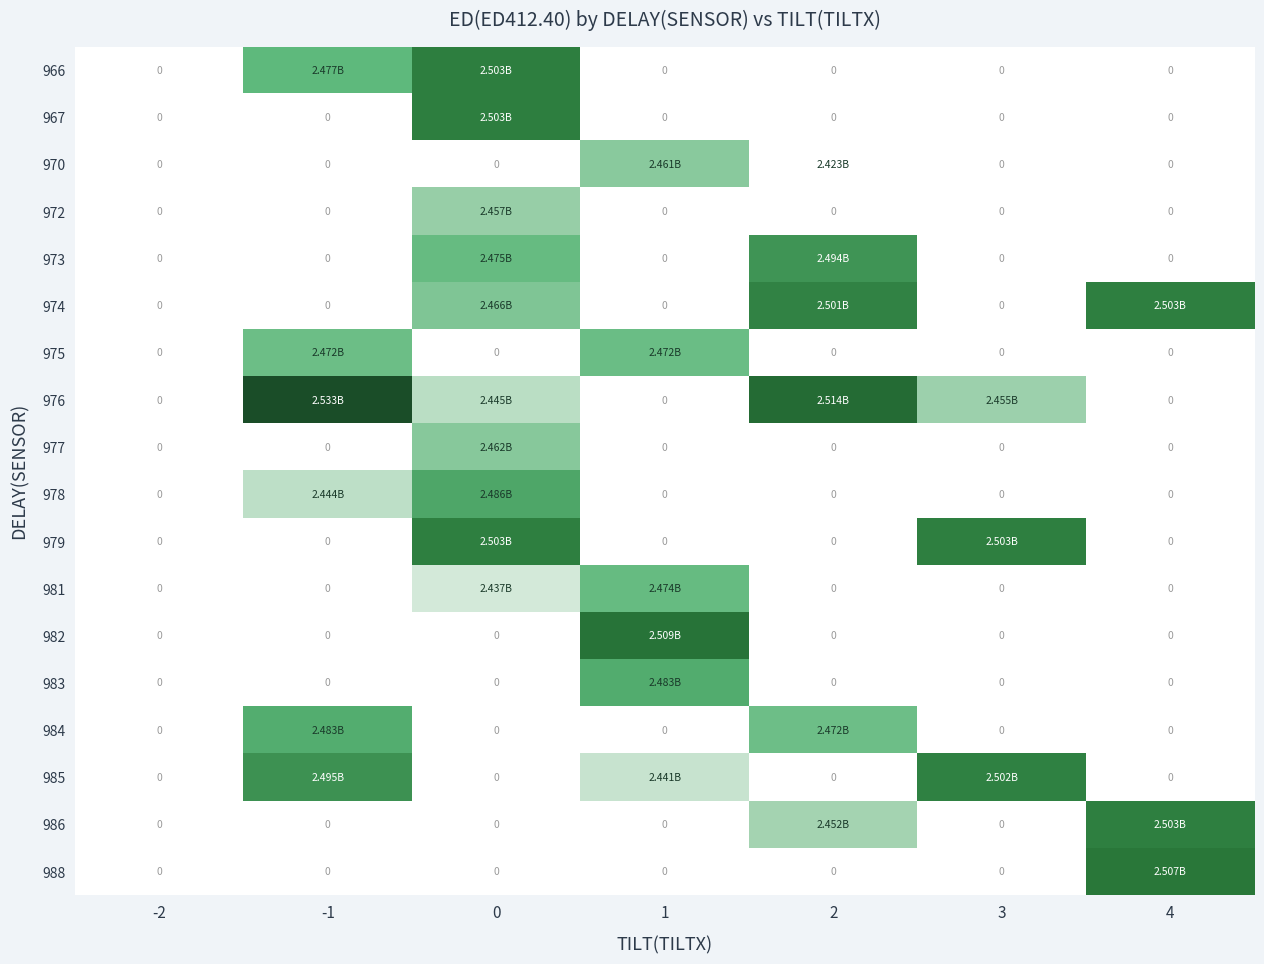

The value of 984 at 0 is -1356232946. True or false?

False